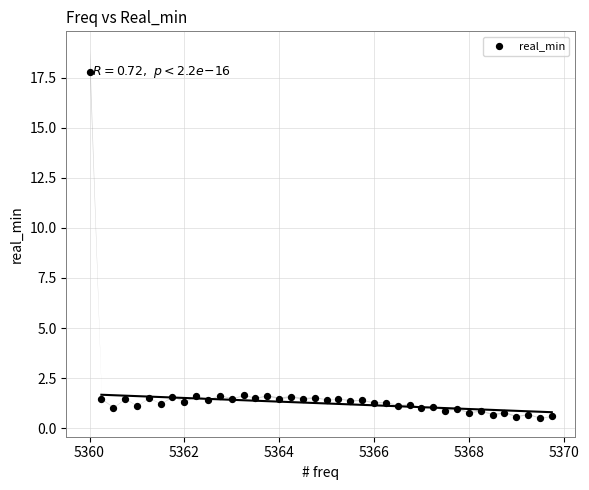

What is the range of Y values (max minus min)?

17.3